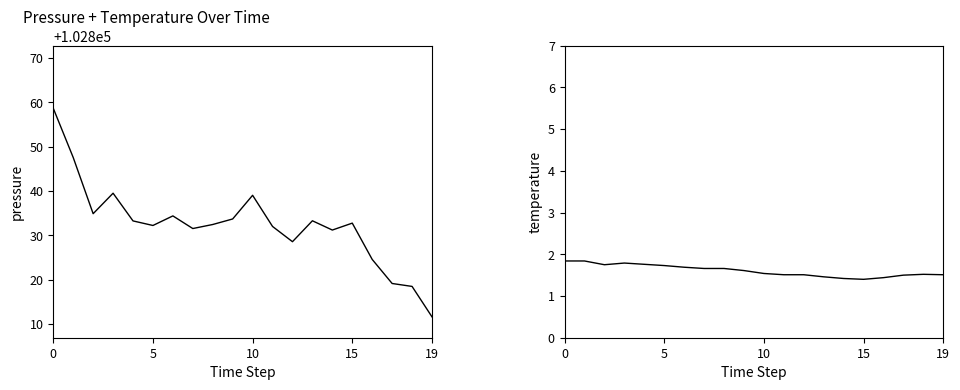

What is the label of the 15th point from the left?

14